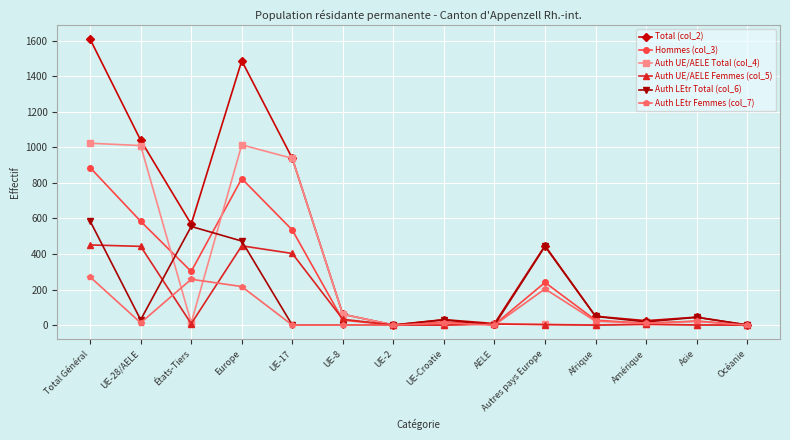

True or false: Auth UE/AELE Total (col_4) has a value of 1 at UE-2.

True